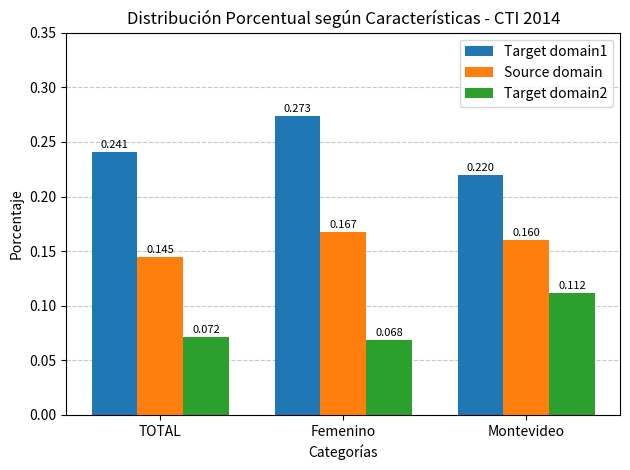

Which series has the largest total across all categories?

Target domain1